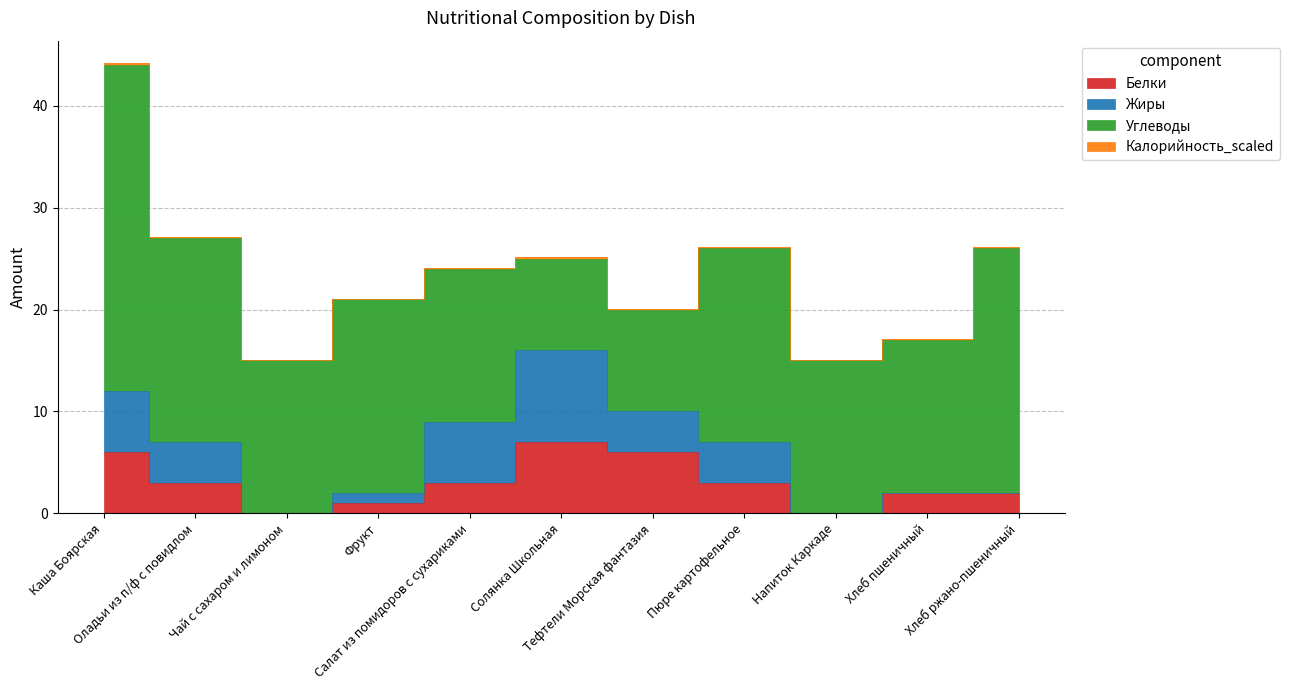

What is the label of the 7th point from the left?

Тефтели Морская фантазия